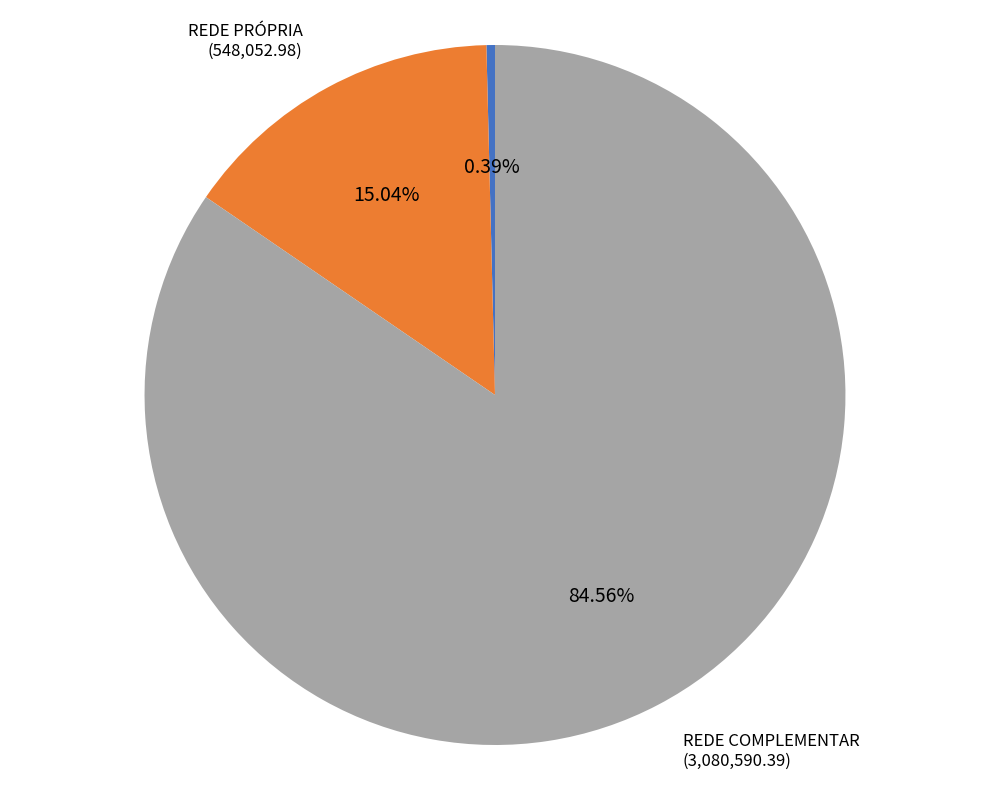

How many slices are in this pie chart?

3